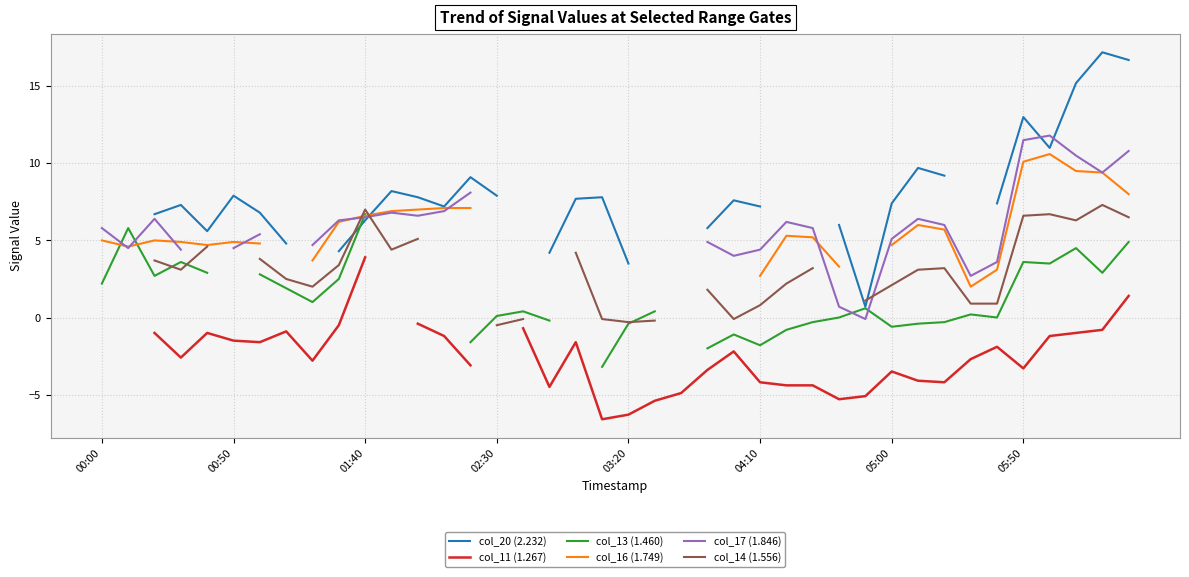

What position from the left is 05:00?

7